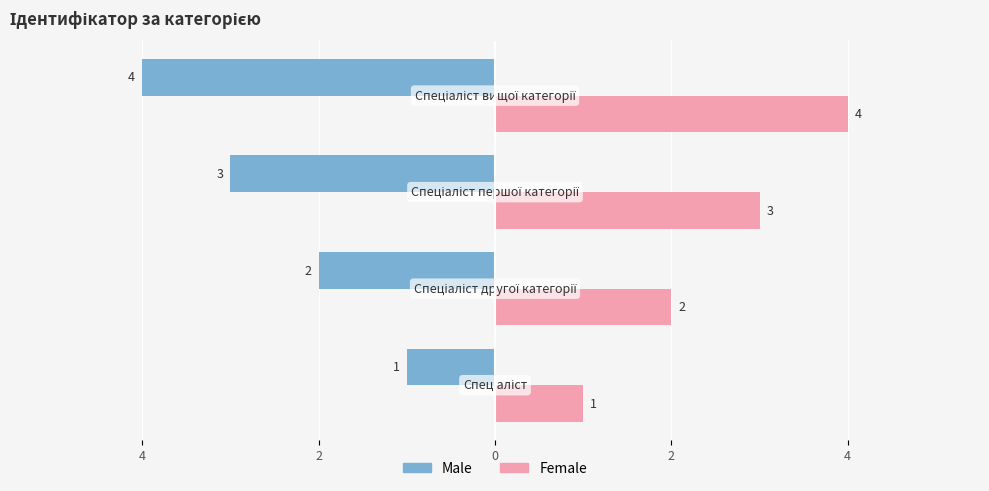

Count the Female values in the range 2 to 4.

3